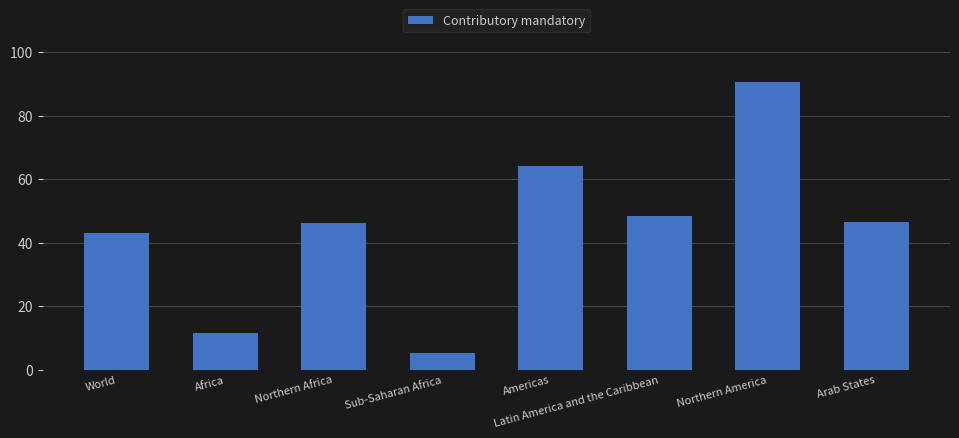

Which label corresponds to the smallest value in the chart?

Sub-Saharan Africa